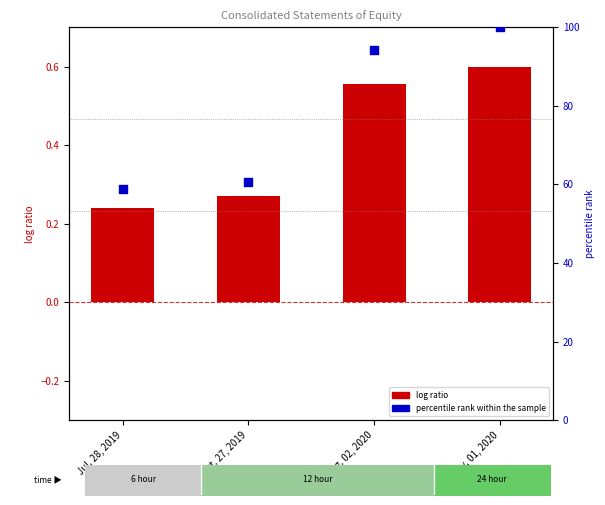

Which series reaches the minimum Y coordinate?

log ratio